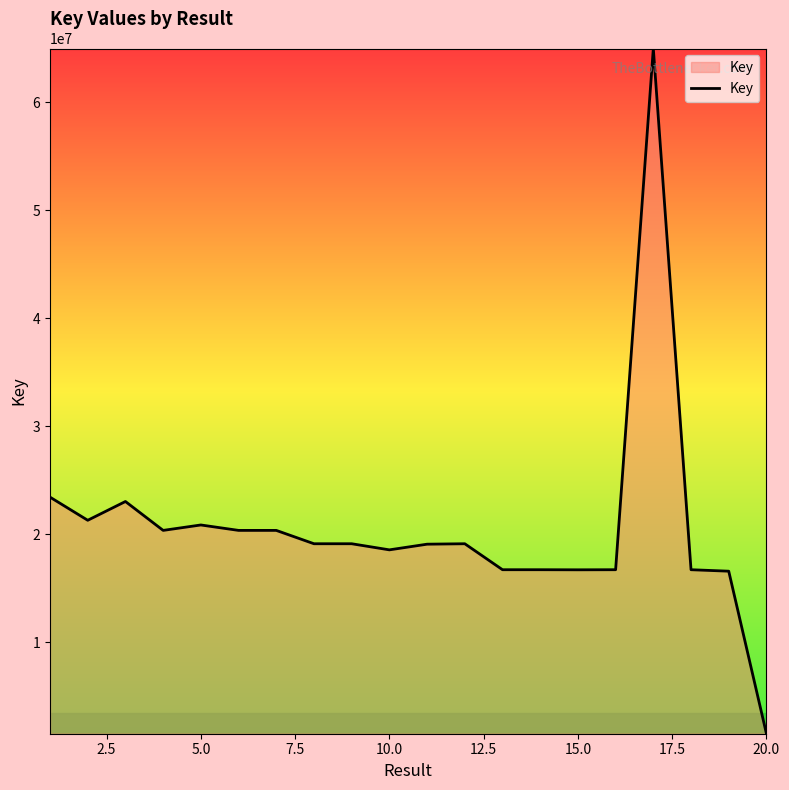

What is the minimum value shown in the chart?

1530511